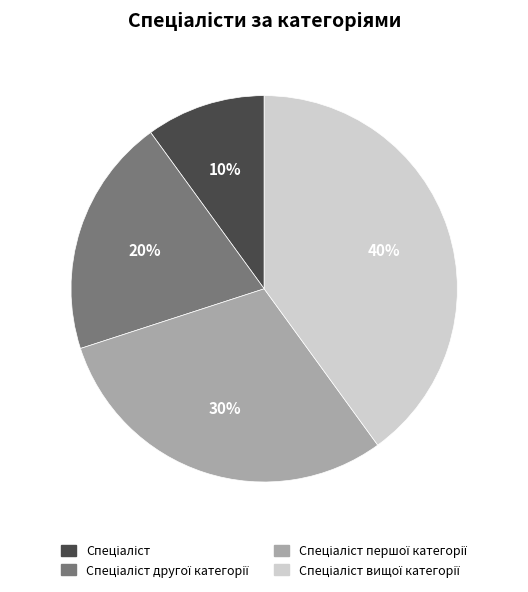

Is there a majority slice in this chart?

No